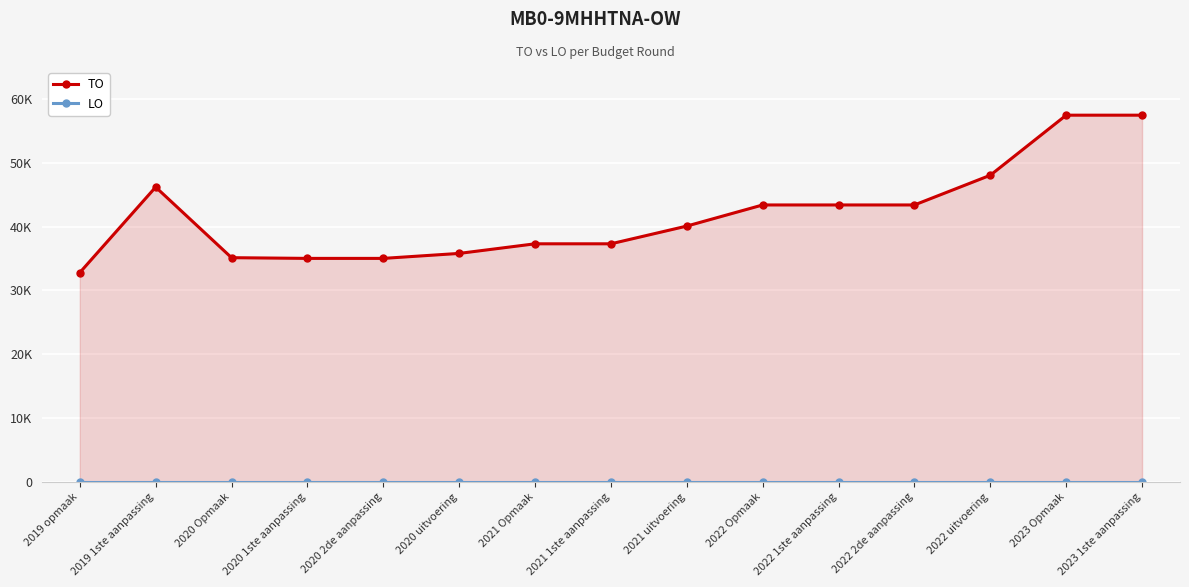

Reading right to left, list all the values displayed in this chart.

TO: 2023 1ste aanpassing=57451	2023 Opmaak=57451	2022 uitvoering=48038	2022 2de aanpassing=43383	2022 1ste aanpassing=43383	2022 Opmaak=43383	2021 uitvoering=40074	2021 1ste aanpassing=37295	2021 Opmaak=37295	2020 uitvoering=35789	2020 2de aanpassing=35009	2020 1ste aanpassing=35009	2020 Opmaak=35120	2019 1ste aanpassing=46182	2019 opmaak=32779
LO: 2023 1ste aanpassing=0	2023 Opmaak=0	2022 uitvoering=0	2022 2de aanpassing=0	2022 1ste aanpassing=0	2022 Opmaak=0	2021 uitvoering=0	2021 1ste aanpassing=0	2021 Opmaak=0	2020 uitvoering=0	2020 2de aanpassing=0	2020 1ste aanpassing=0	2020 Opmaak=0	2019 1ste aanpassing=0	2019 opmaak=0